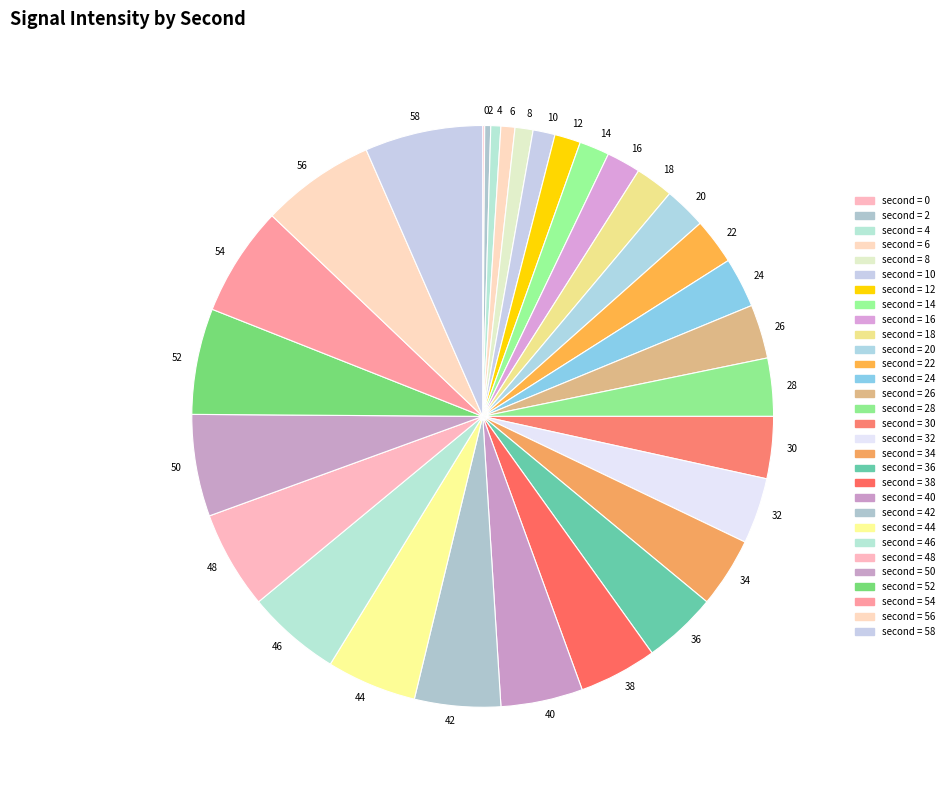

The 36 slice represents 4% of the pie. True or false?

True